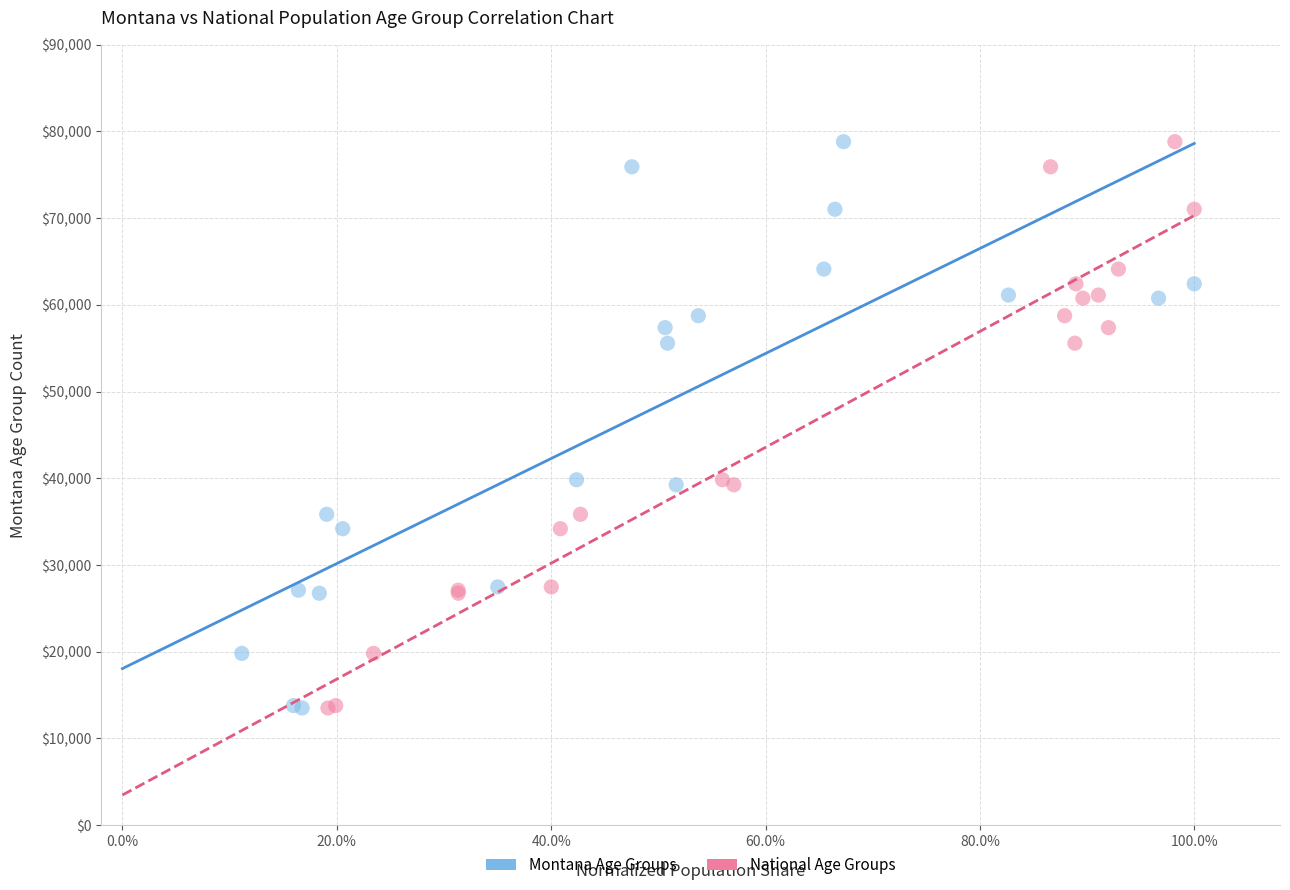

What are all the series names shown in the legend?

Montana Age Groups, National Age Groups